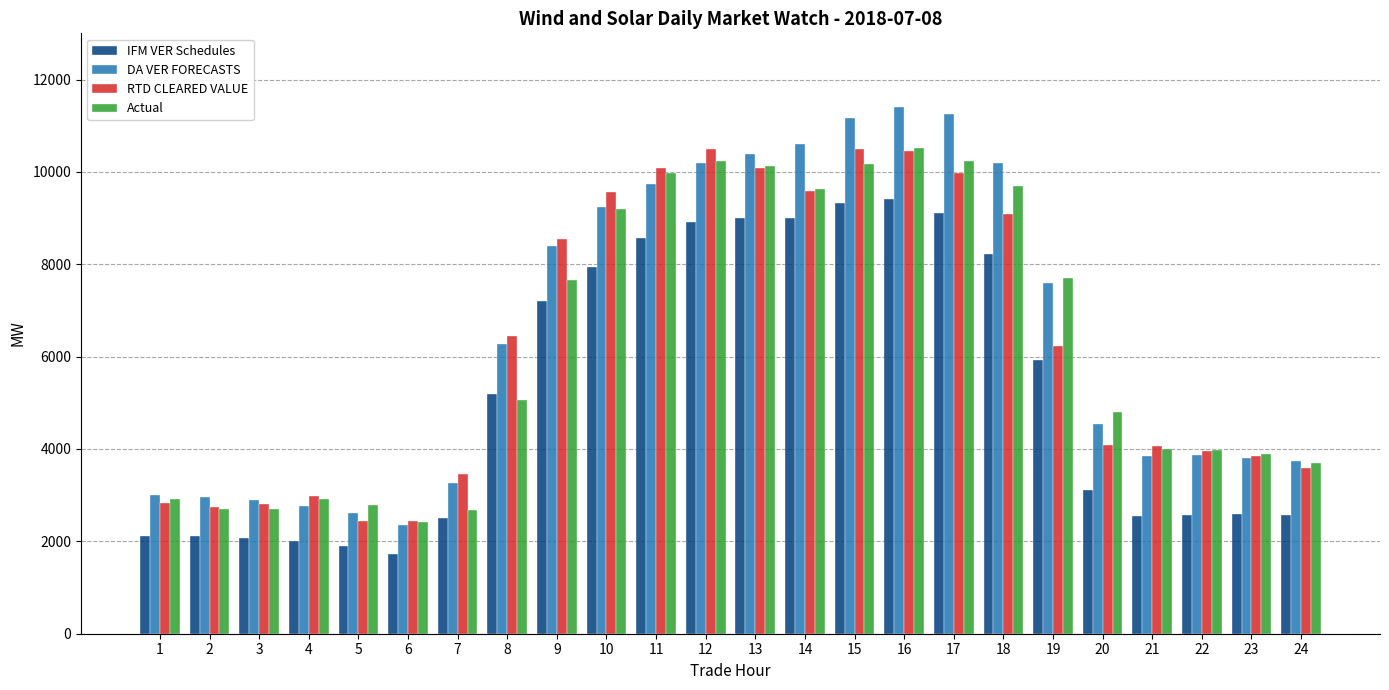

How many bars are there in total?

96